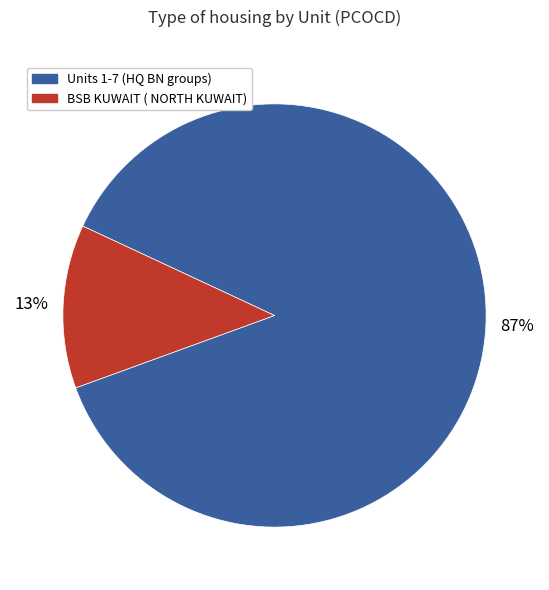

To the nearest percent, what is the average slice percentage?

50%